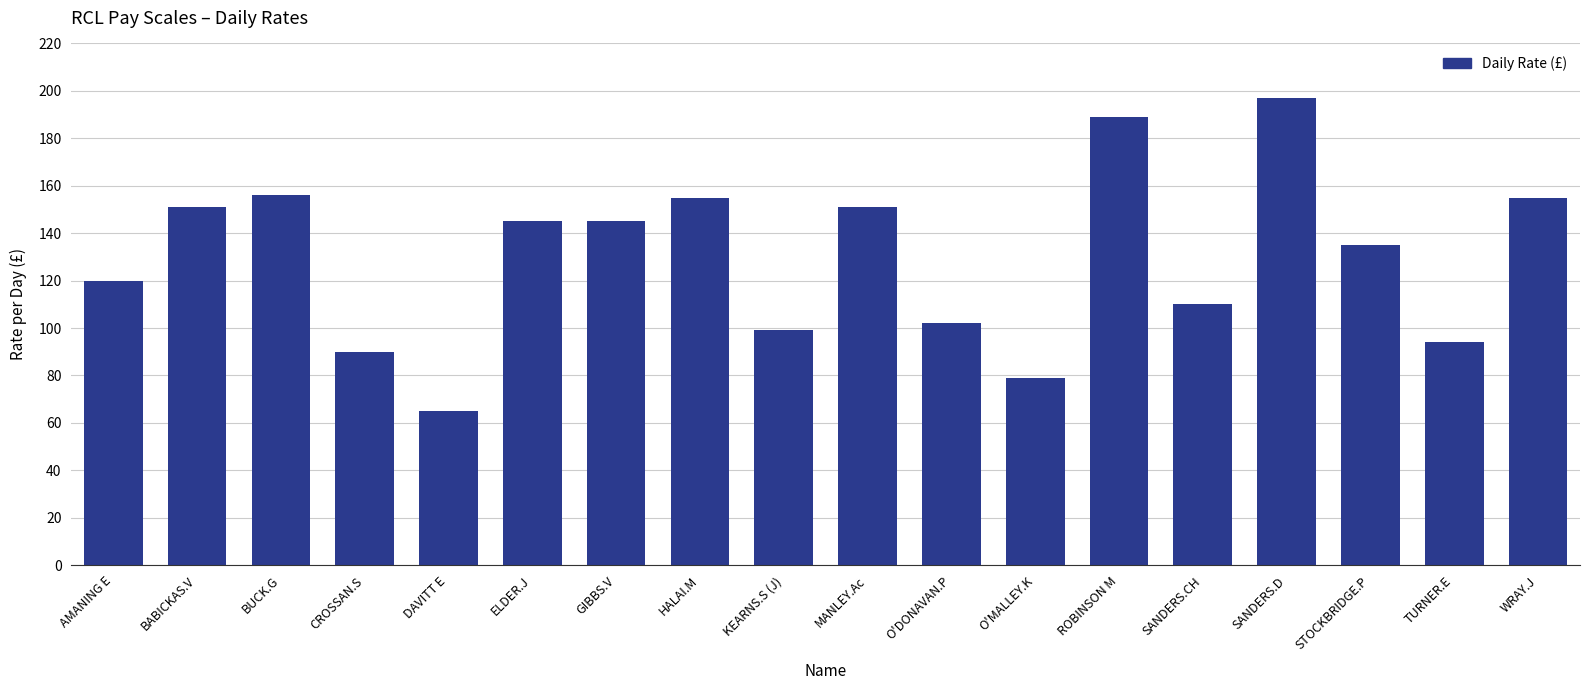

What is the change in value from AMANING E to STOCKBRIDGE.P?

+15